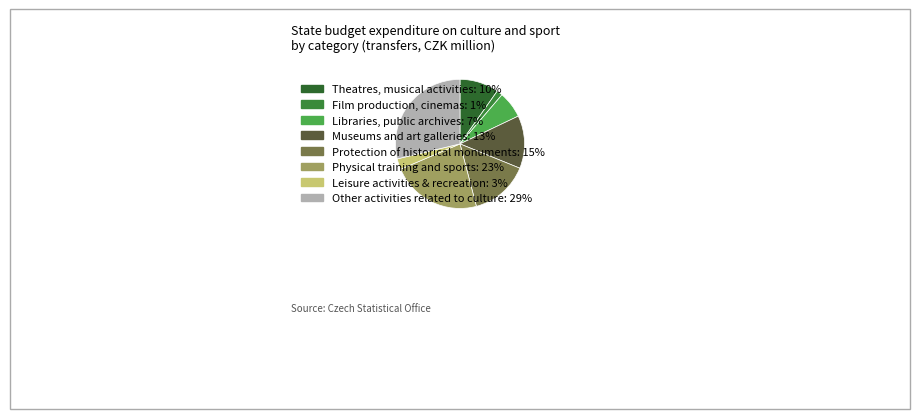

Which category has the smallest portion of the pie?

Film production, cinemas